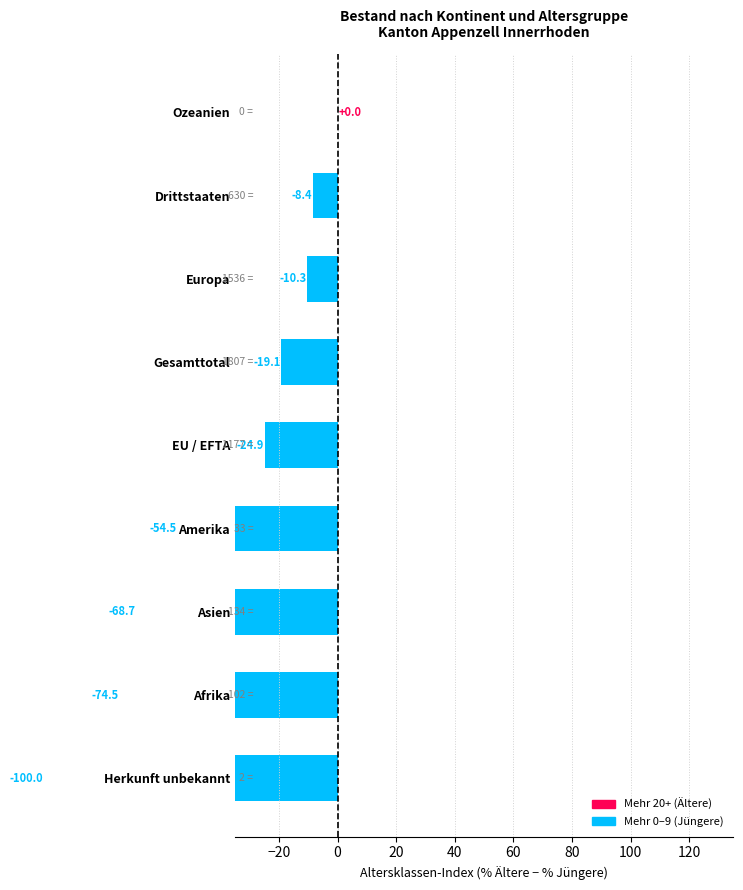

Are the bars horizontal?

Yes